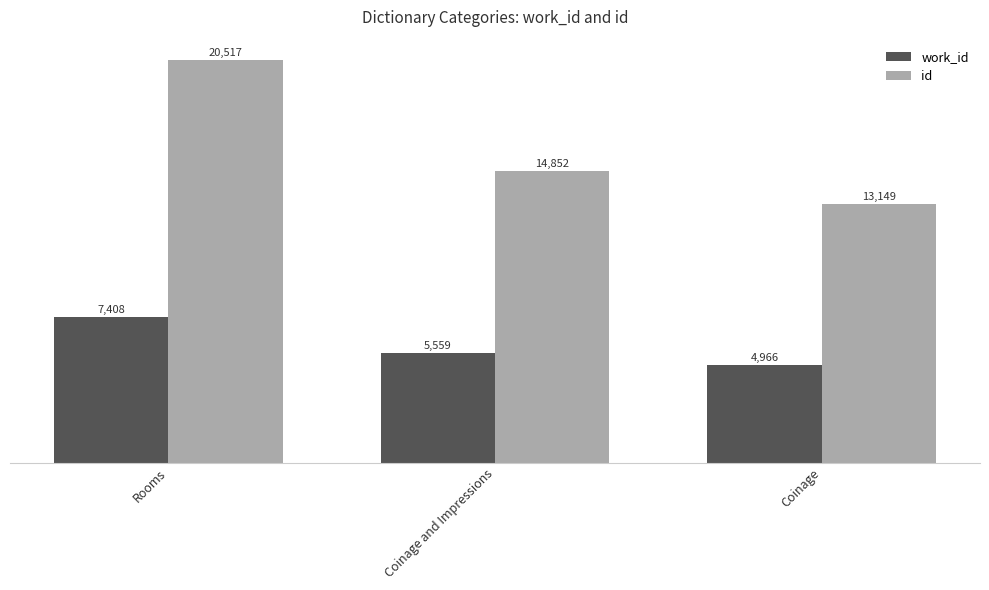

What is the difference between the second highest and minimum values in the id series?

1703